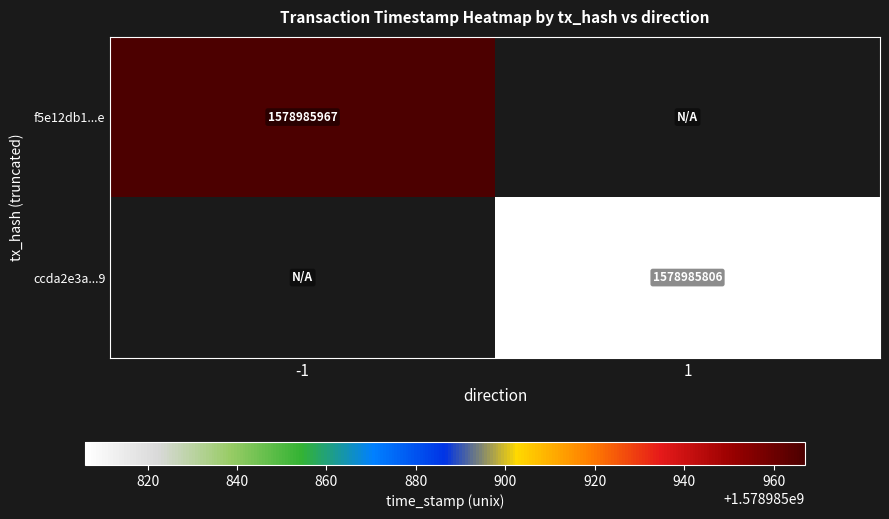

Is it true that f5e12db1...e equals 1578985967 at -1?

True